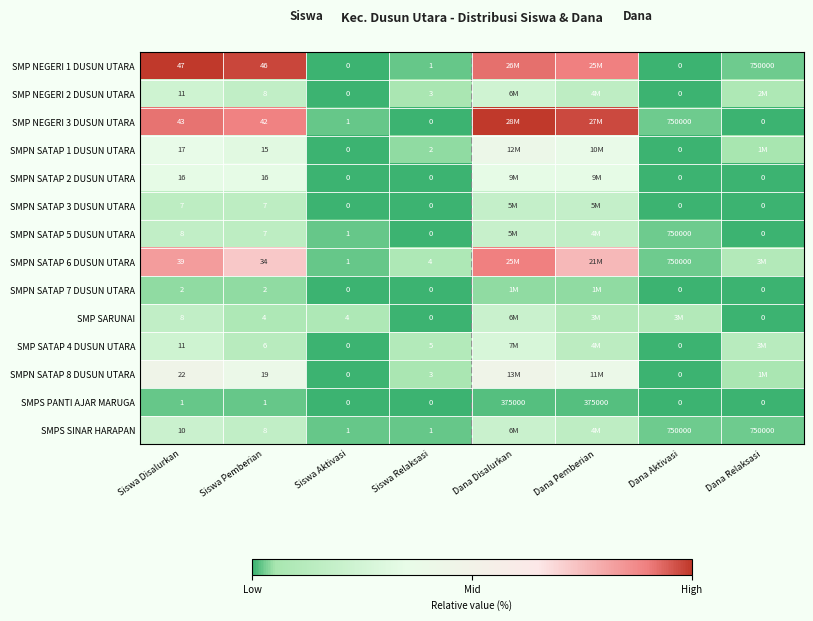

Is the value of SMPN SATAP 6 DUSUN UTARA at Dana Aktivasi greater than the value of SMP SATAP 4 DUSUN UTARA at Siswa Aktivasi?

Yes